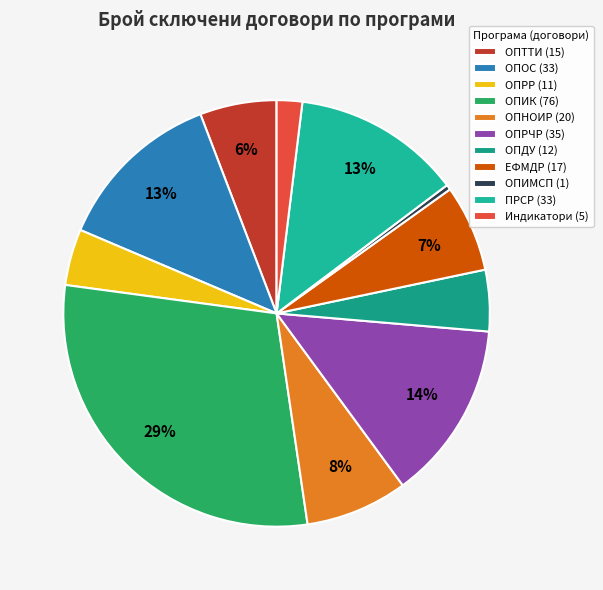

Does any single category account for the majority?

No